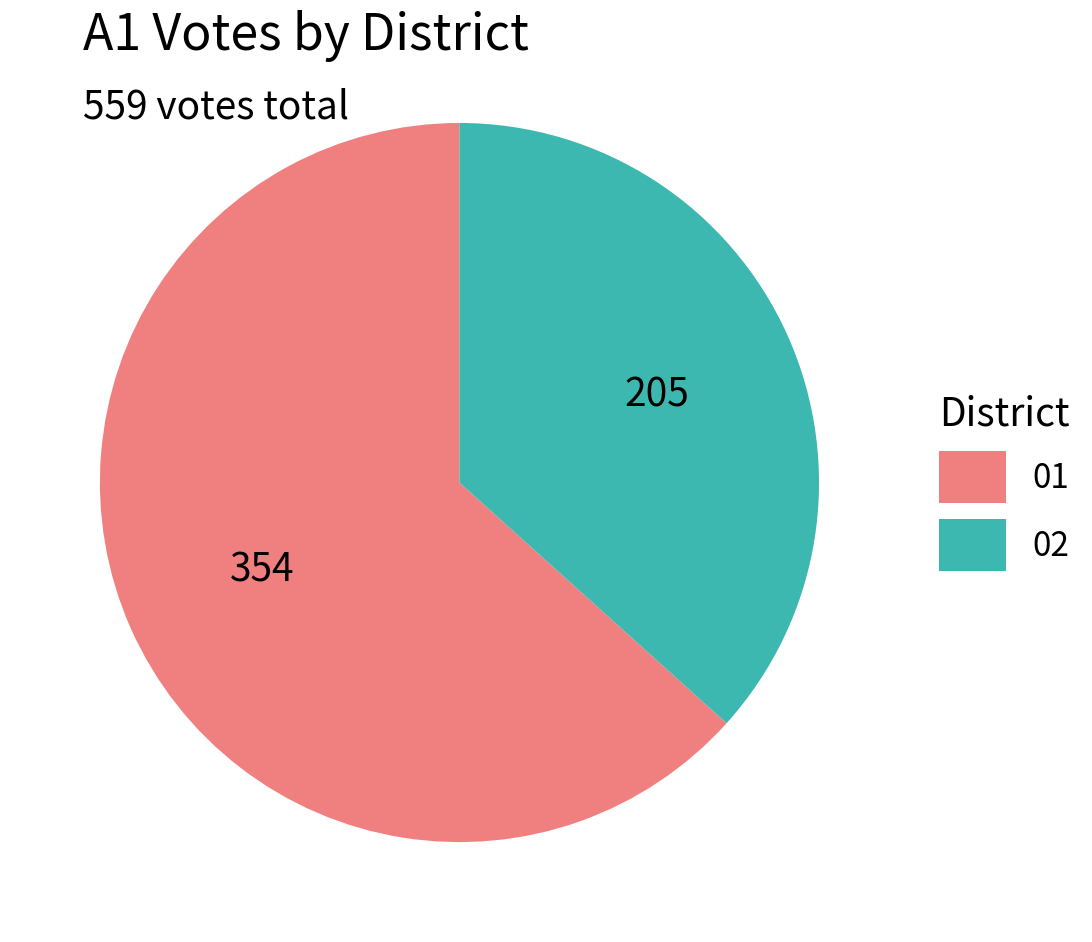

Is there any slice that represents more than half of the pie?

Yes